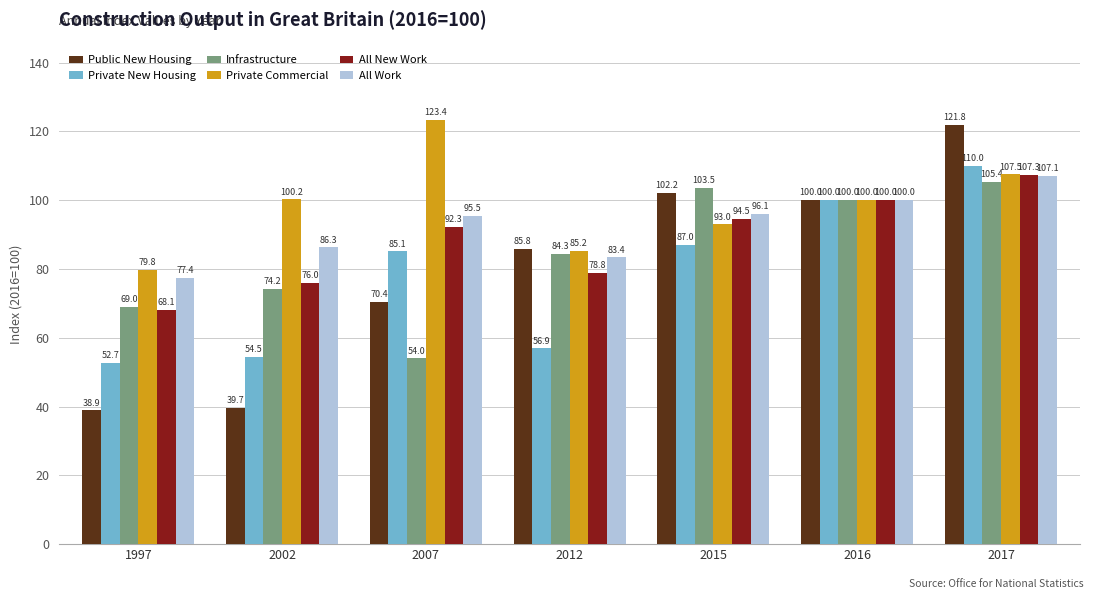

What is the smallest value displayed?

38.9